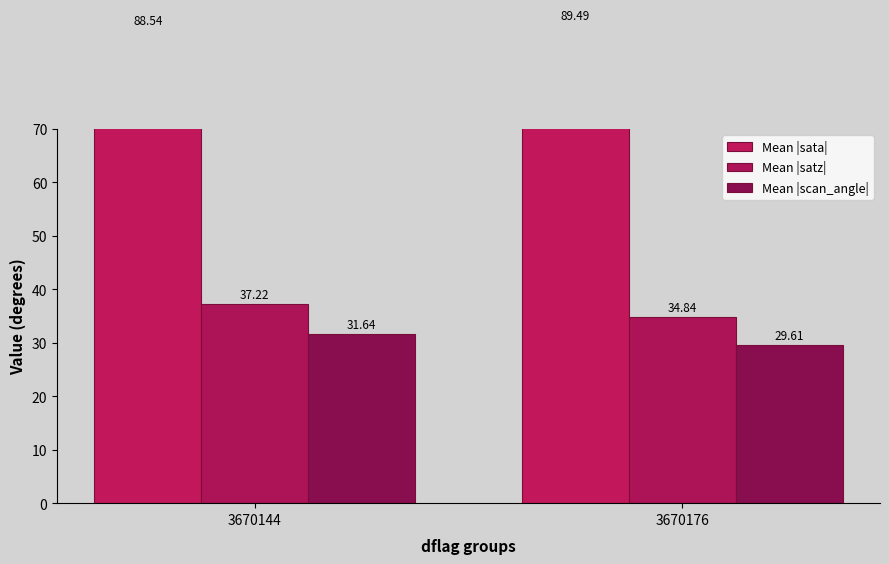

At which label is Mean |scan_angle| closest to 30?

3670176